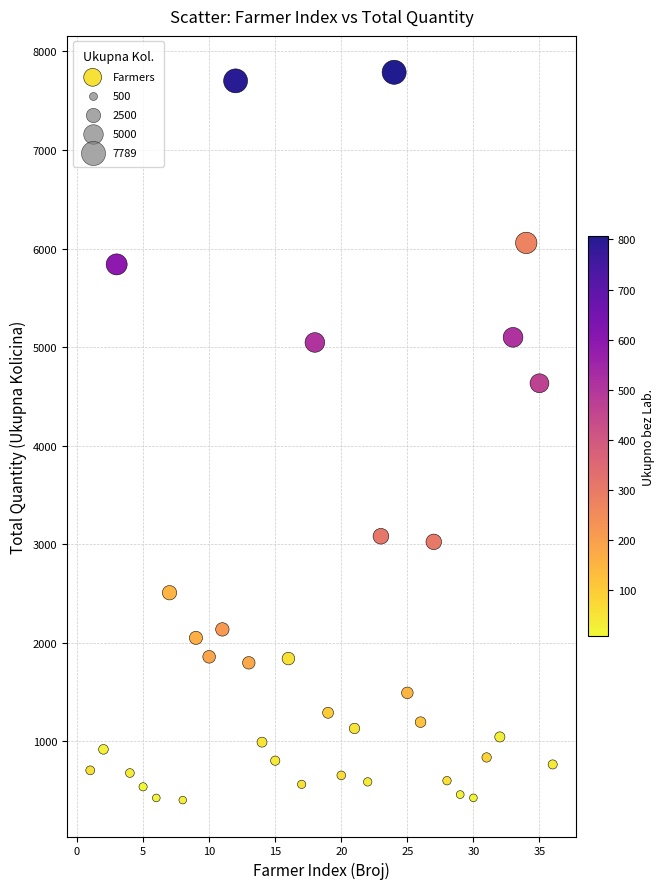

What Y value in the scatter plot is closest to 4097?

4634